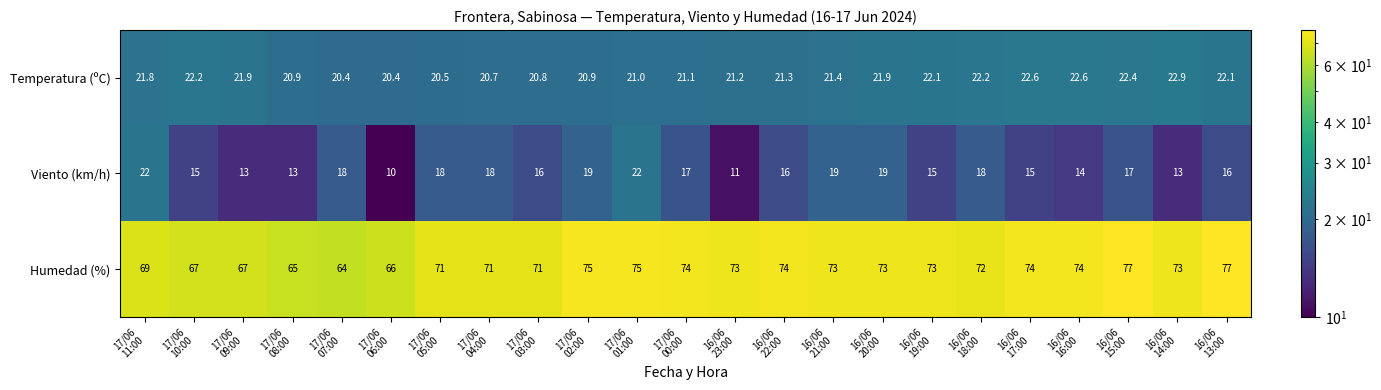

Which series has the largest total across all categories?

Humedad (%)